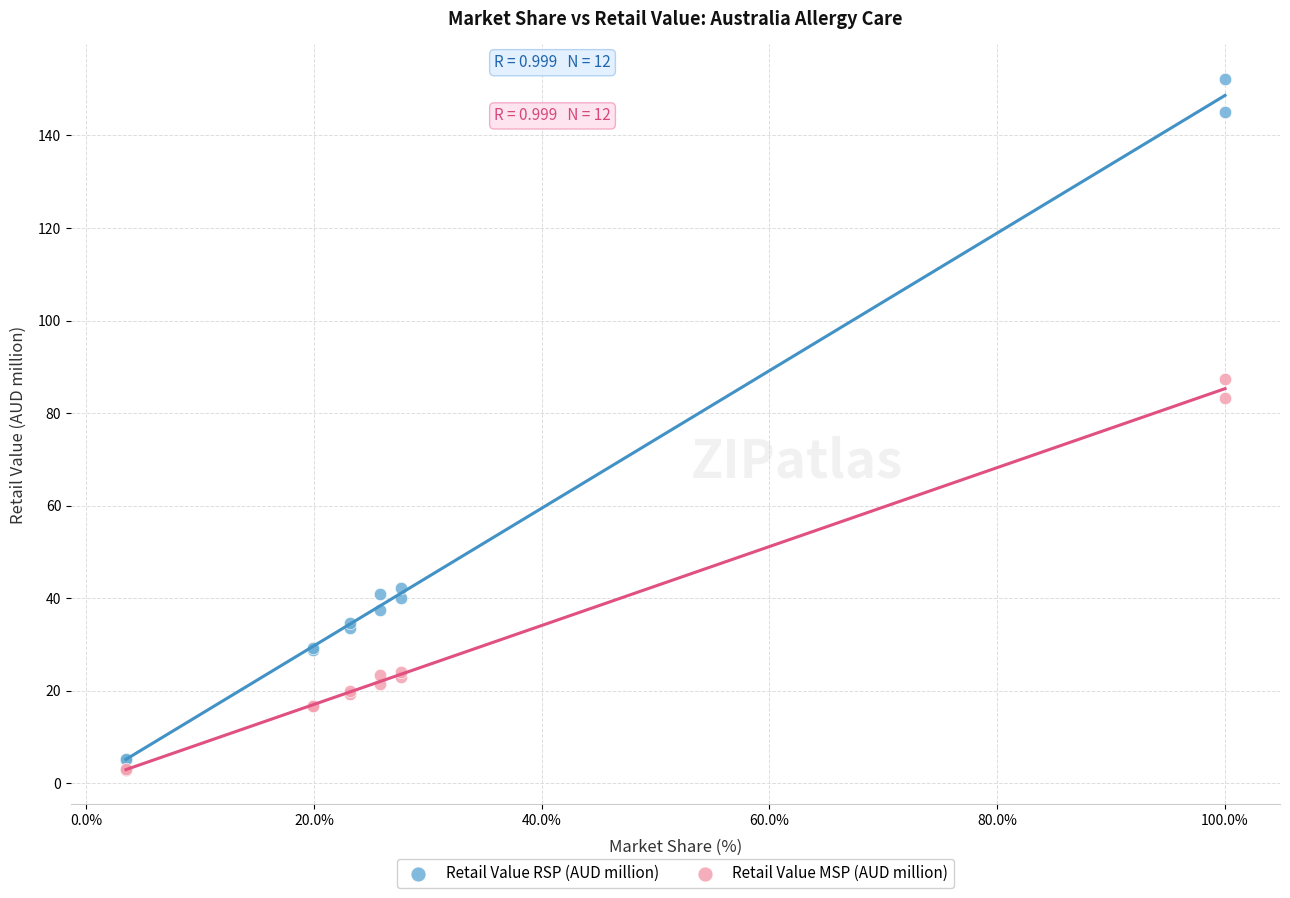

Which series has the widest spread of Y values?

Retail Value RSP (AUD million)